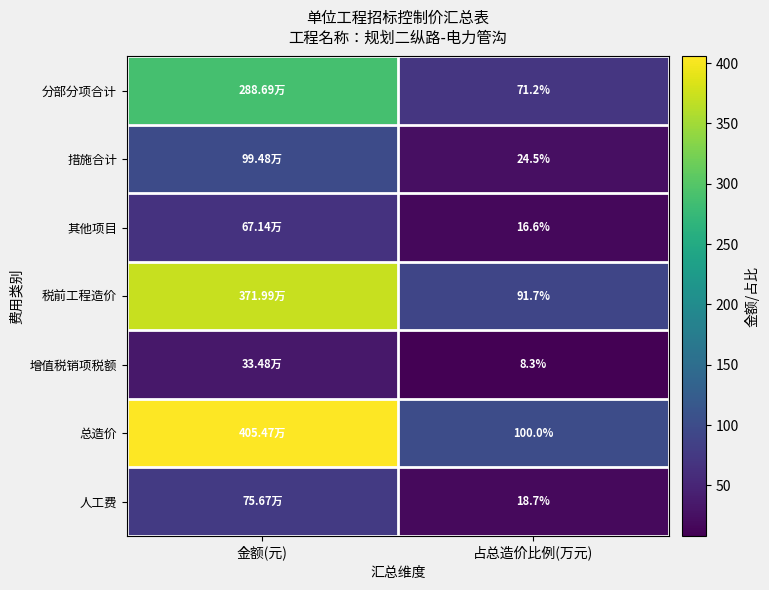

What is the greatest value displayed?

405.5